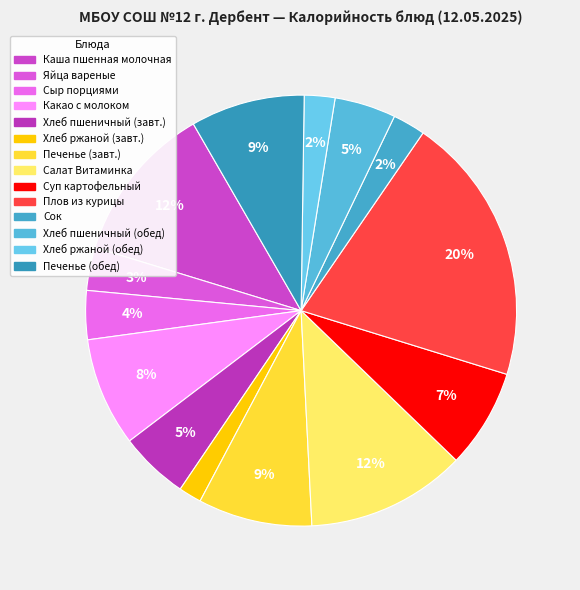

How many segments does this pie chart have?

14